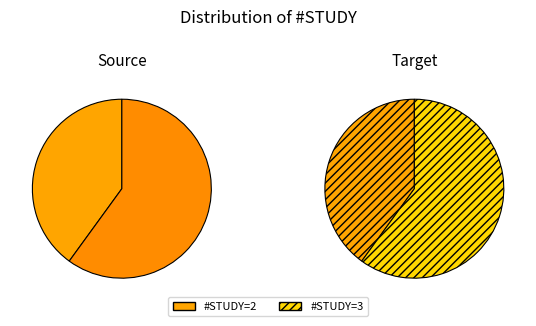

What is the majority slice?

#STUDY=3